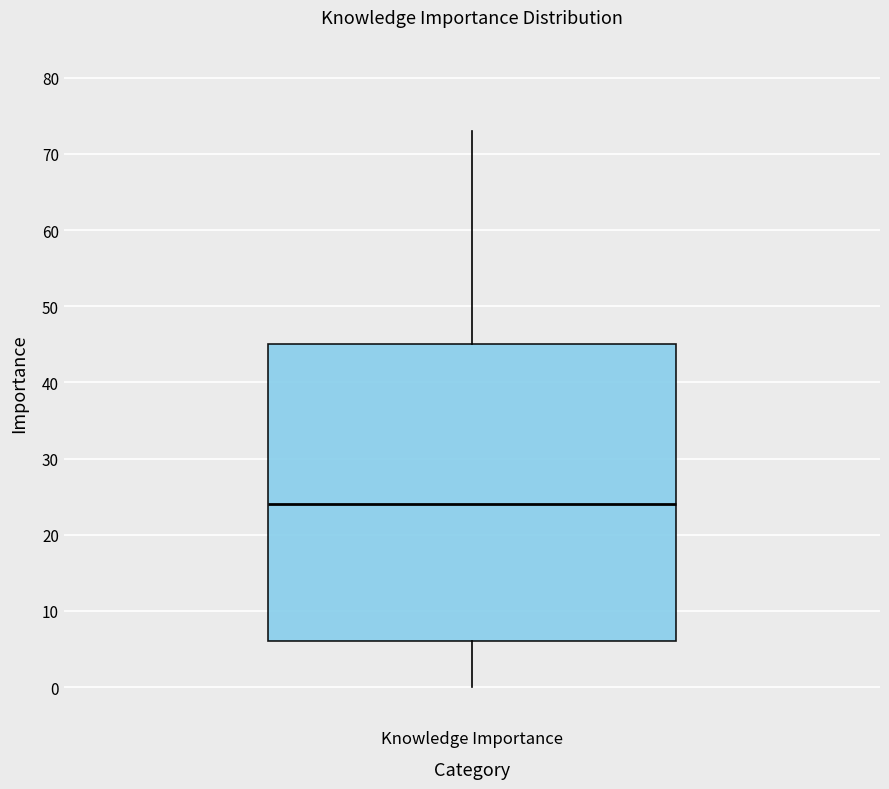

Transcribe this box plot: give where the median line is, the range the box spans, and where the two whiskers end, as read against the y-axis. The values are not printed on the chart, so give them approximately, as read against the axis.

median 24, box 6 to 45, whiskers 0 to 73